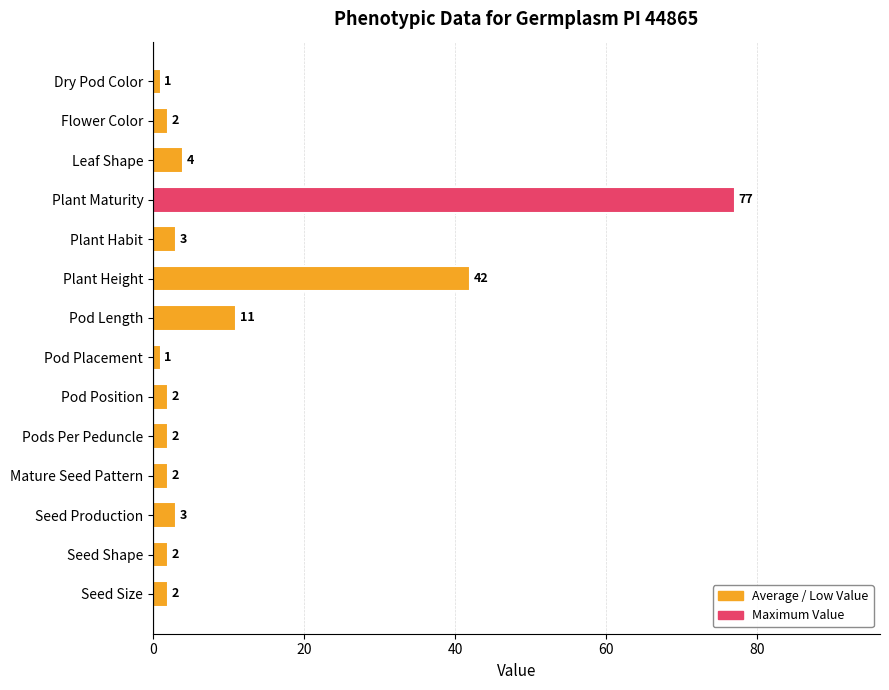

Reading top to bottom, what are all the values shown in this chart?

1	2	4	77	3	42	11	1	2	2	2	3	2	2